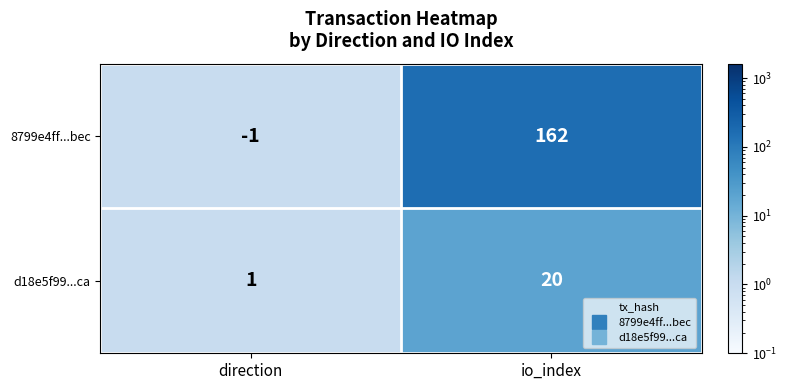

Reading right to left, transcribe all the data shown in this chart.

8799e4ff...bec: 162	-1
d18e5f99...ca: 20	1